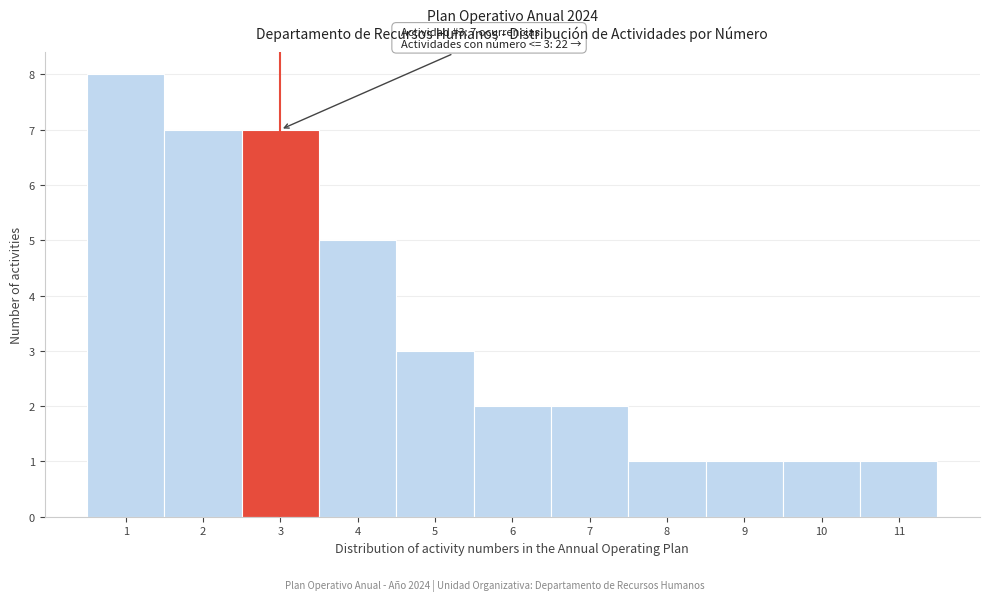

Which range on the x-axis has the tallest bar?

0.5 to 1.5